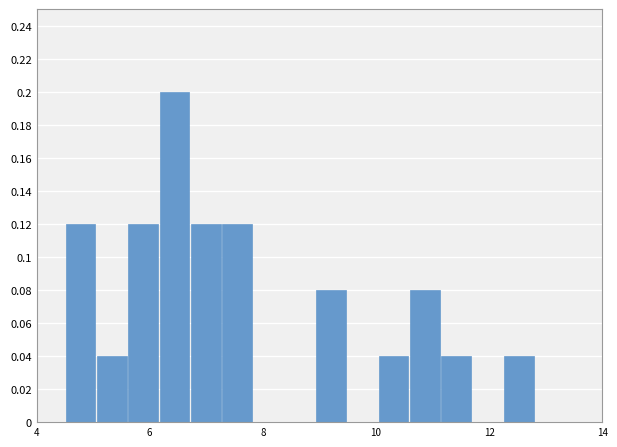

Read against the x-axis, roughly where is the centre of the tallest bar?

6.4